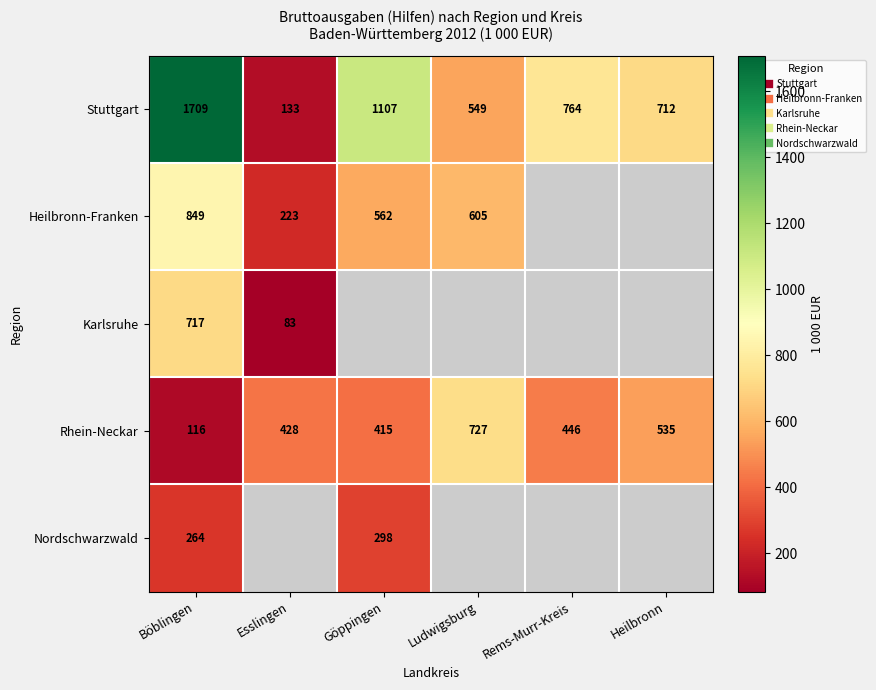

At which category is the sum across all series the highest?

Böblingen